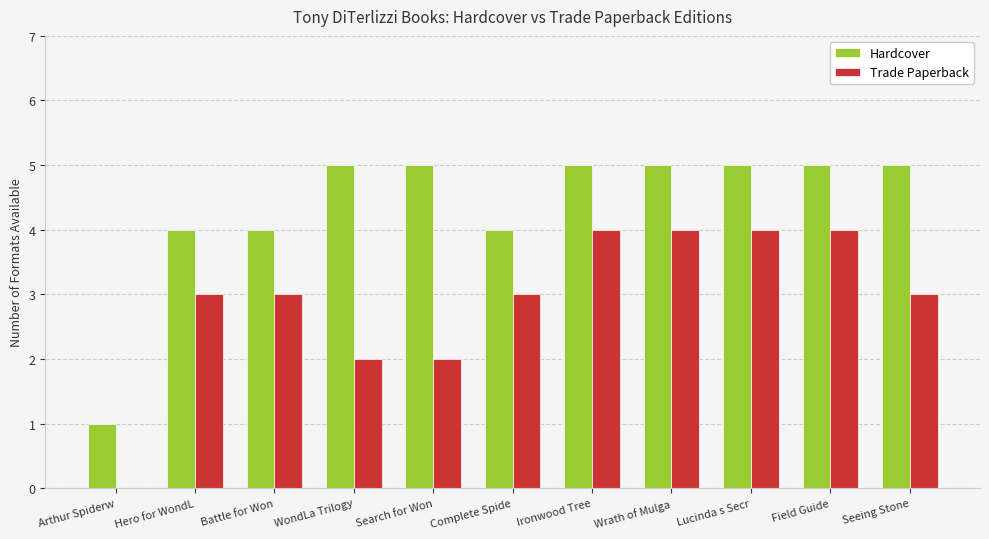

Read the Hardcover value at Ironwood Tree.

5